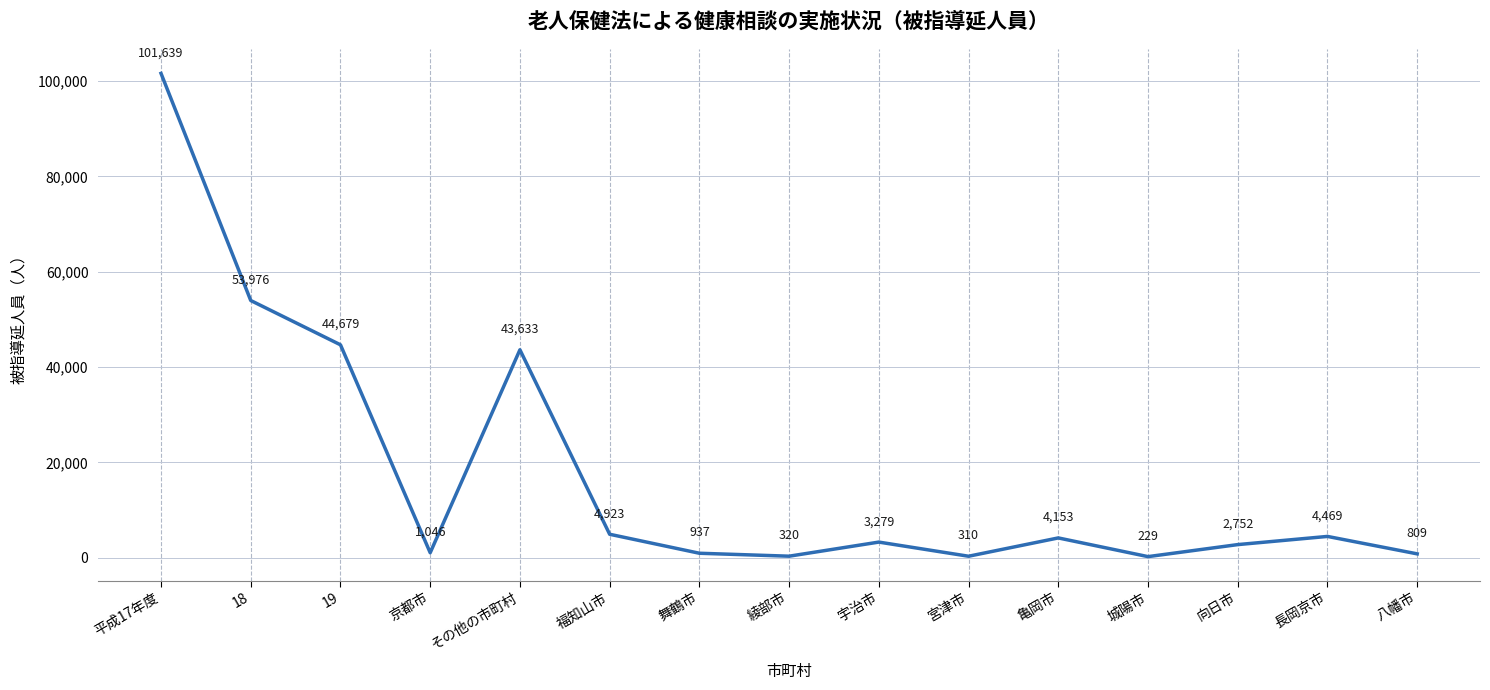

What is the ratio of the value at 18 to the value at その他の市町村?

1.2